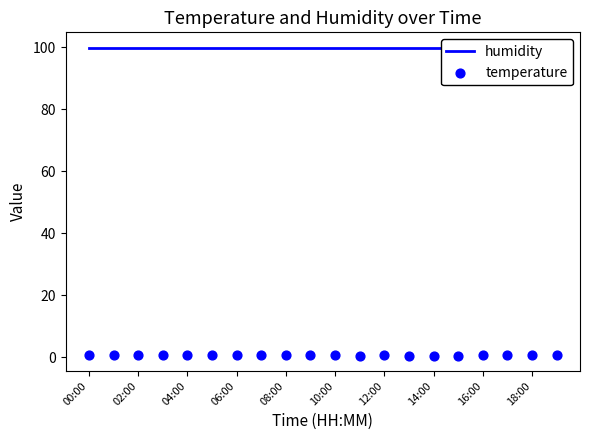

Which series contains the highest Y value?

humidity